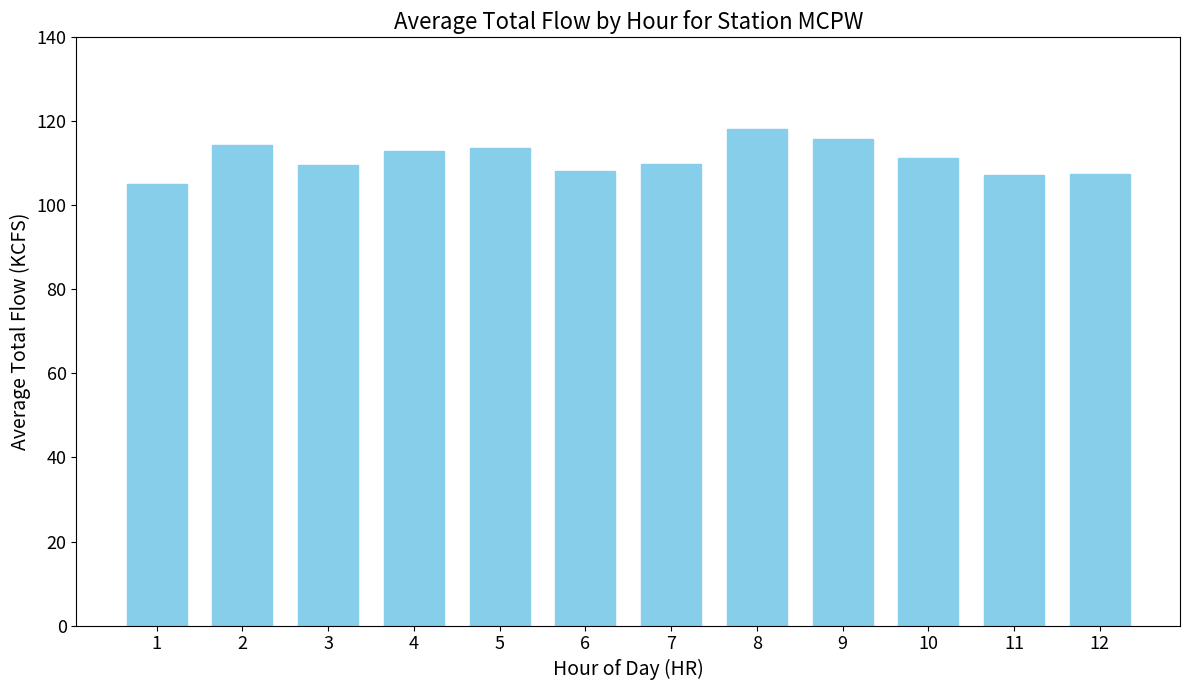

What is the greatest value displayed?

118.1